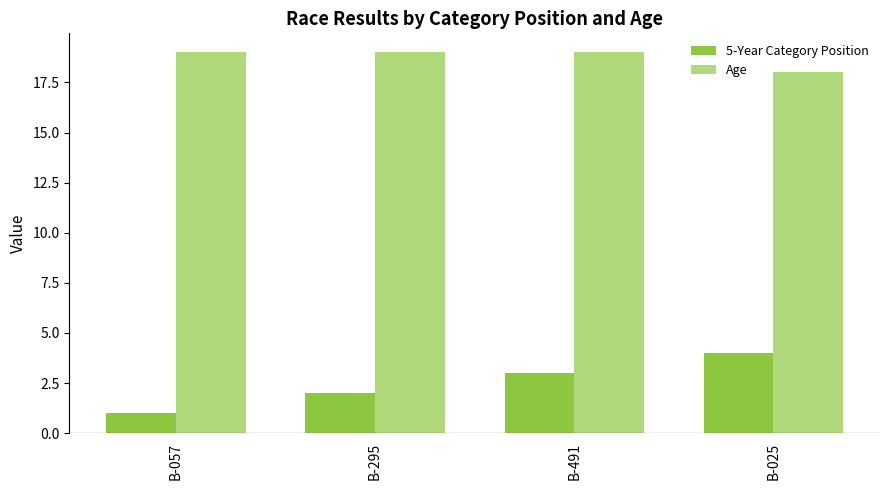

What is the label of the 2nd bar from the left?

B-295